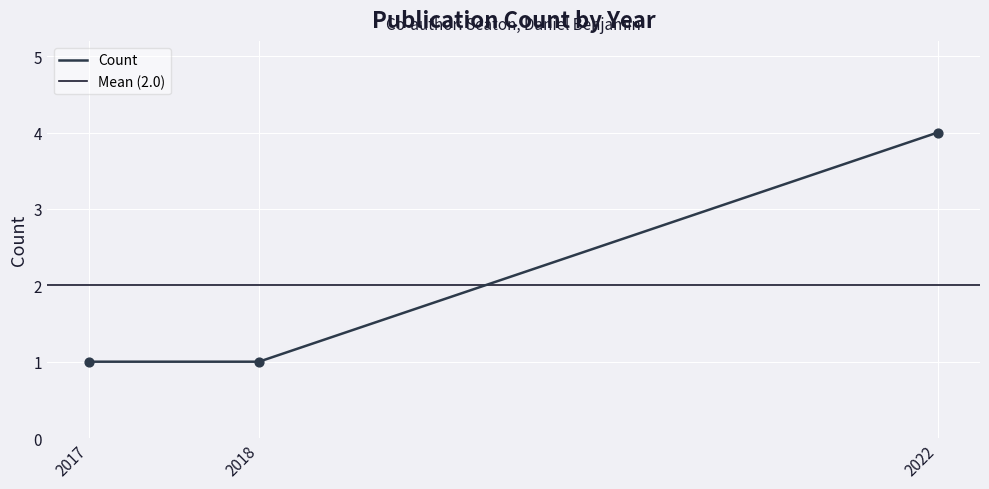

Approximately how many times larger is the value at 2017 compared to 2022?

0.2